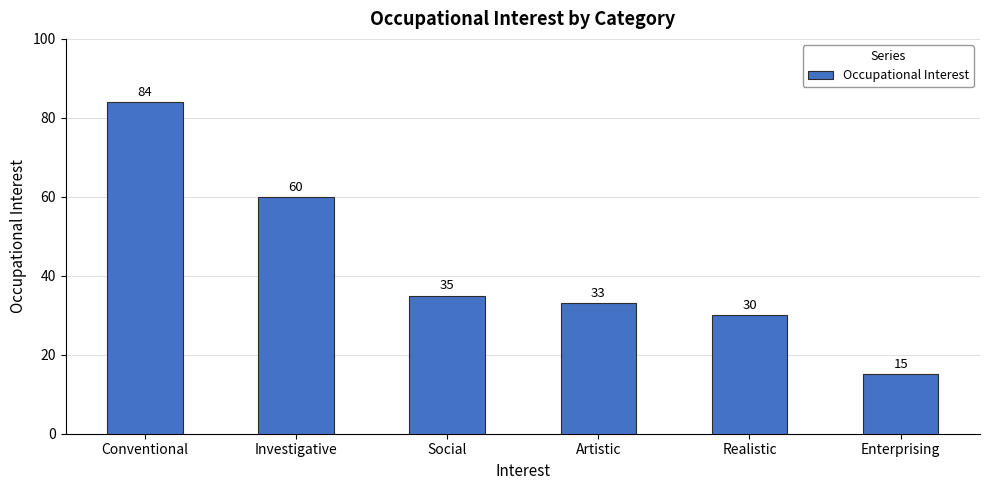

What is the value of the 3rd bar from the left?

35